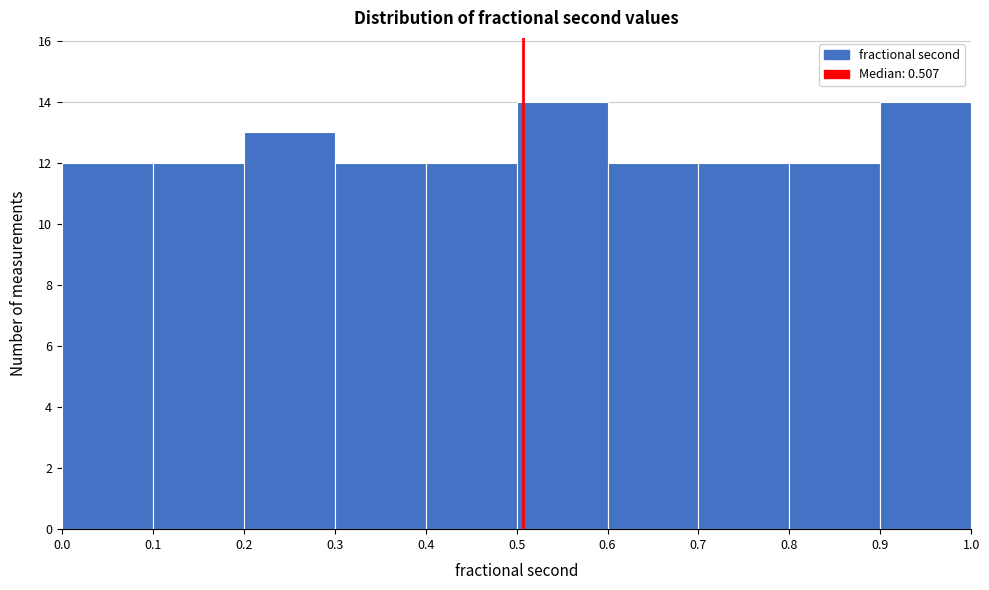

Reading left to right, list every bar in this chart as the range it spans on the x-axis followed by its height. The values are not printed on the chart, so give them approximately, as read against the axis.

0.0 to 0.1: 12
0.1 to 0.2: 12
0.2 to 0.3: 13
0.3 to 0.4: 12
0.4 to 0.5: 12
0.5 to 0.6: 14
0.6 to 0.7: 12
0.7 to 0.8: 12
0.8 to 0.9: 12
0.9 to 1.0: 14